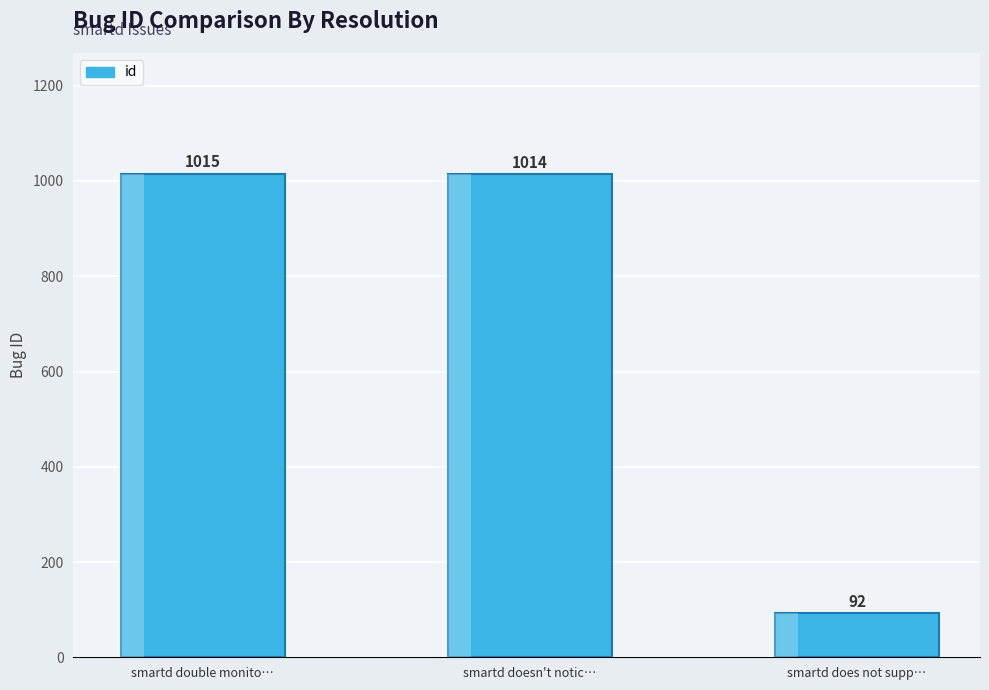

What is the sum of all values?

2121